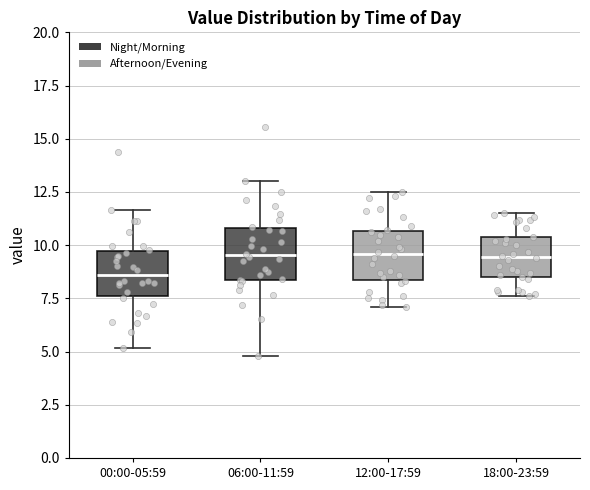

Reading left to right, read every box against the y-axis: the position of its median line, the range the box covers, and the ends of its whiskers. The values are not printed on the chart, so give them approximately, as read against the axis.

00:00-05:59: median 8.5, box 7.5 to 9.5, whiskers 5.0 to 11.5
06:00-11:59: median 9.5, box 8.5 to 11.0, whiskers 5.0 to 13.0
12:00-17:59: median 9.5, box 8.5 to 10.5, whiskers 7.0 to 12.5
18:00-23:59: median 9.5, box 8.5 to 10.5, whiskers 7.5 to 11.5